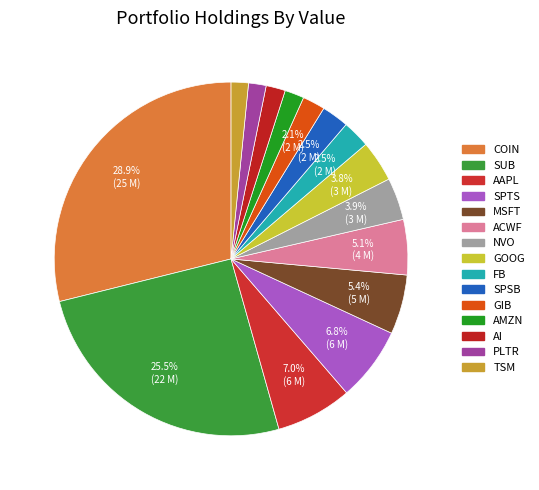

Count the number of slices in the pie.

15